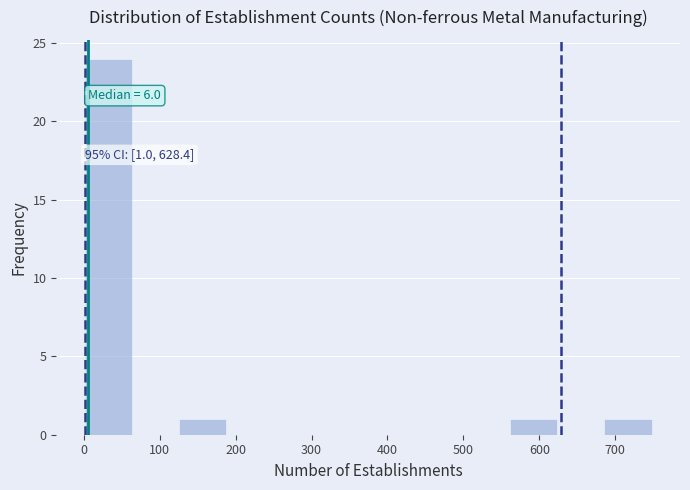

Over which range of the x-axis is the bar tallest?

0 to 60